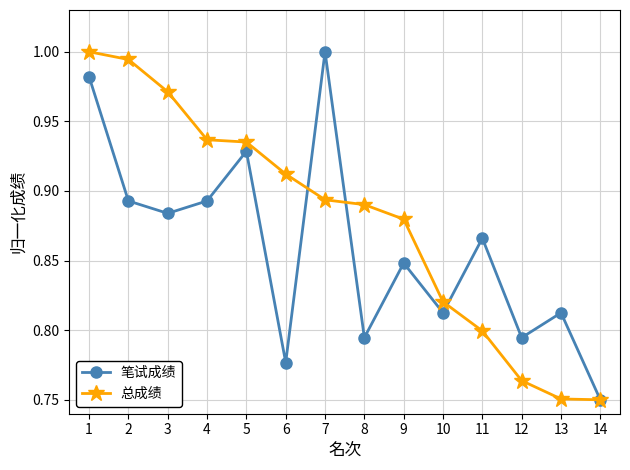

Which series changed the most between 7 and 9?

笔试成绩